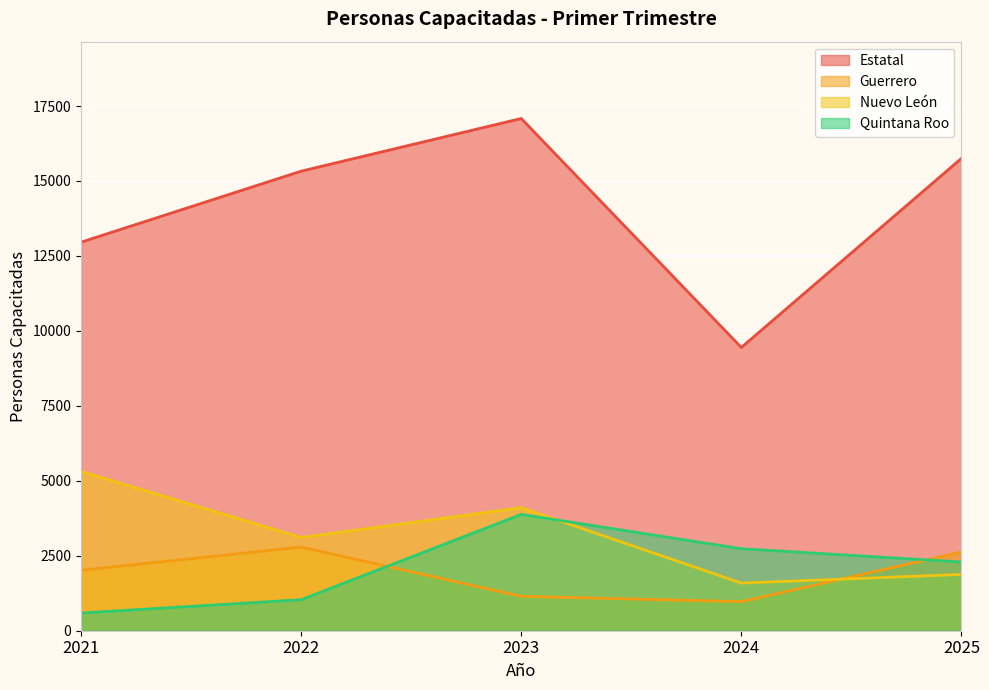

Rank the categories by Quintana Roo value from lowest to highest.

2021, 2022, 2025, 2024, 2023